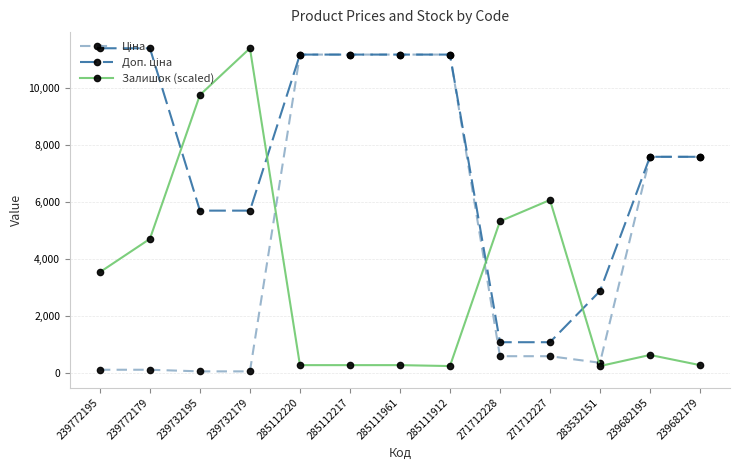

What is the maximum value shown in the chart?

11410.0